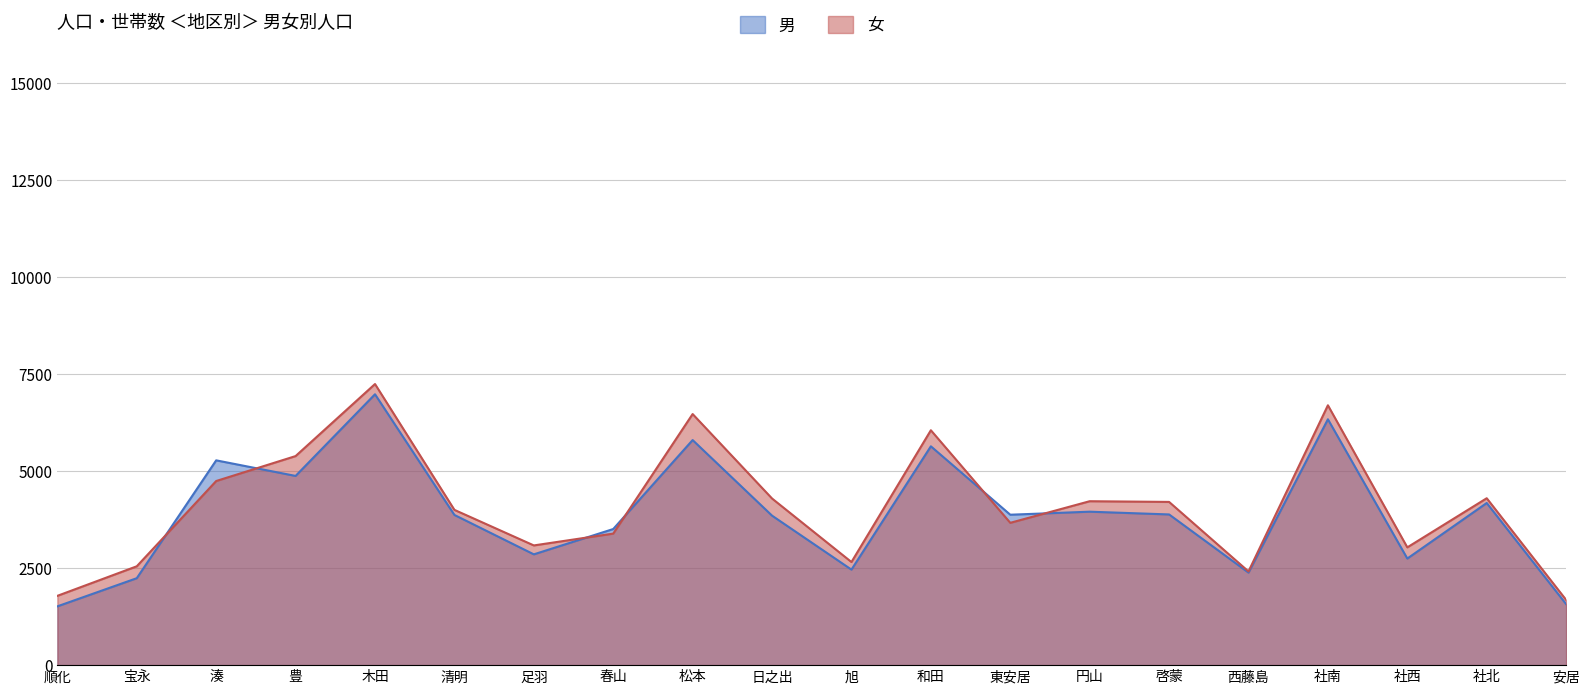

Which series has the widest spread of values?

女